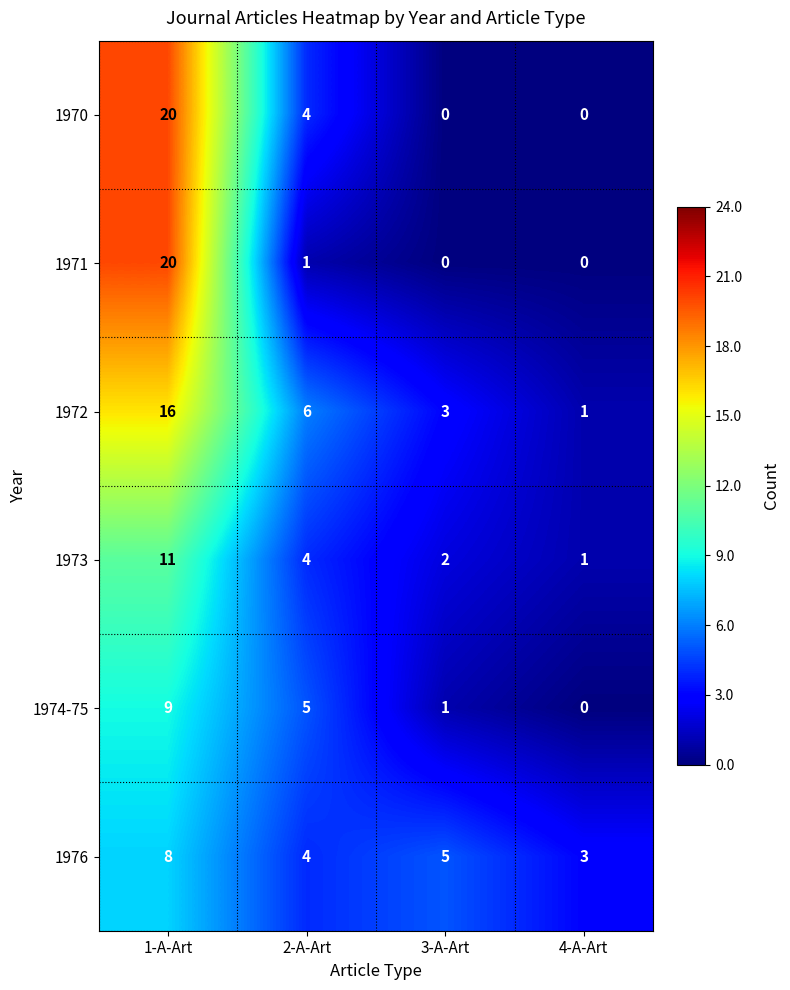

What is the total value across all series at 1-A-Art?

84